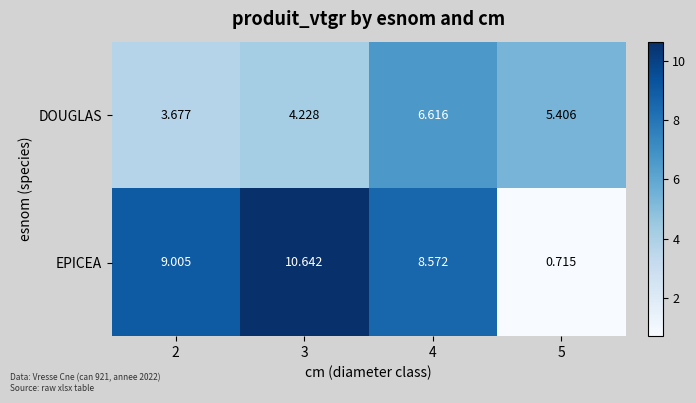

Rank the series by their maximum value, from highest to lowest.

EPICEA, DOUGLAS